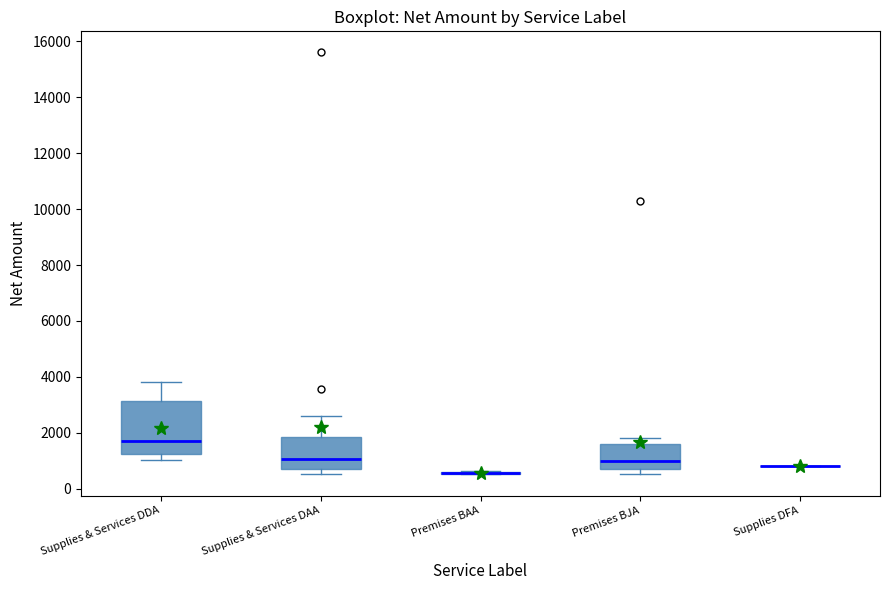

Reading left to right, read every box against the y-axis: the position of its median line, the range the box covers, and the ends of its whiskers. The values are not printed on the chart, so give them approximately, as read against the axis.

Supplies & Services DDA: median 1800, box 1200 to 3200, whiskers 1000 to 3800
Supplies & Services DAA: median 1000, box 800 to 1800, whiskers 600 to 2600
Premises BAA: box collapsed to a line at 600, whiskers 600 to 600
Premises BJA: median 1000, box 800 to 1600, whiskers 600 to 1800
Supplies DFA: box collapsed to a line at 800, whiskers 800 to 800